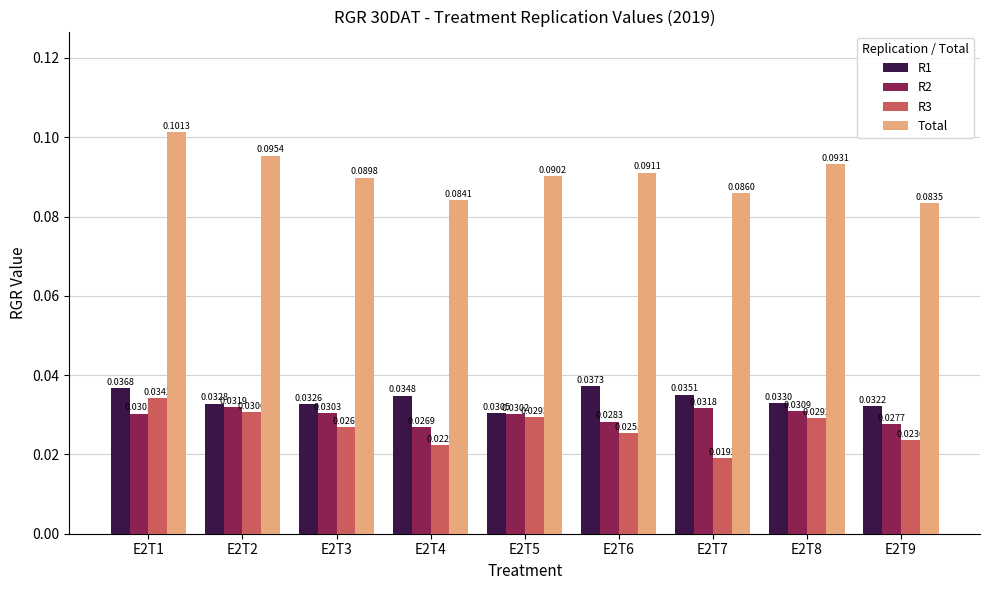

What is the sum of all Total values?

0.8